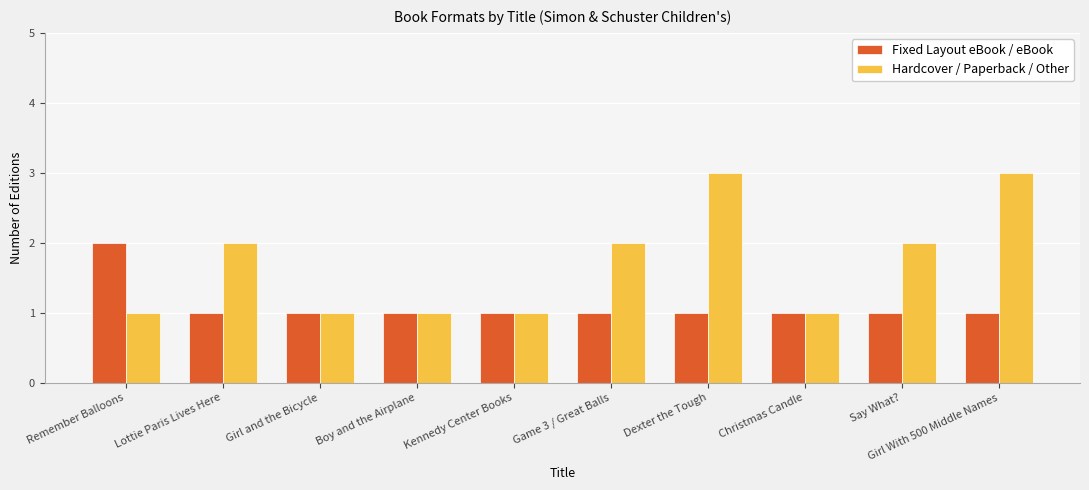

Reading right to left, extract all data points from this chart.

Fixed Layout eBook / eBook: Girl With 500 Middle Names=1	Say What?=1	Christmas Candle=1	Dexter the Tough=1	Game 3 / Great Balls=1	Kennedy Center Books=1	Boy and the Airplane=1	Girl and the Bicycle=1	Lottie Paris Lives Here=1	Remember Balloons=2
Hardcover / Paperback / Other: Girl With 500 Middle Names=3	Say What?=2	Christmas Candle=1	Dexter the Tough=3	Game 3 / Great Balls=2	Kennedy Center Books=1	Boy and the Airplane=1	Girl and the Bicycle=1	Lottie Paris Lives Here=2	Remember Balloons=1